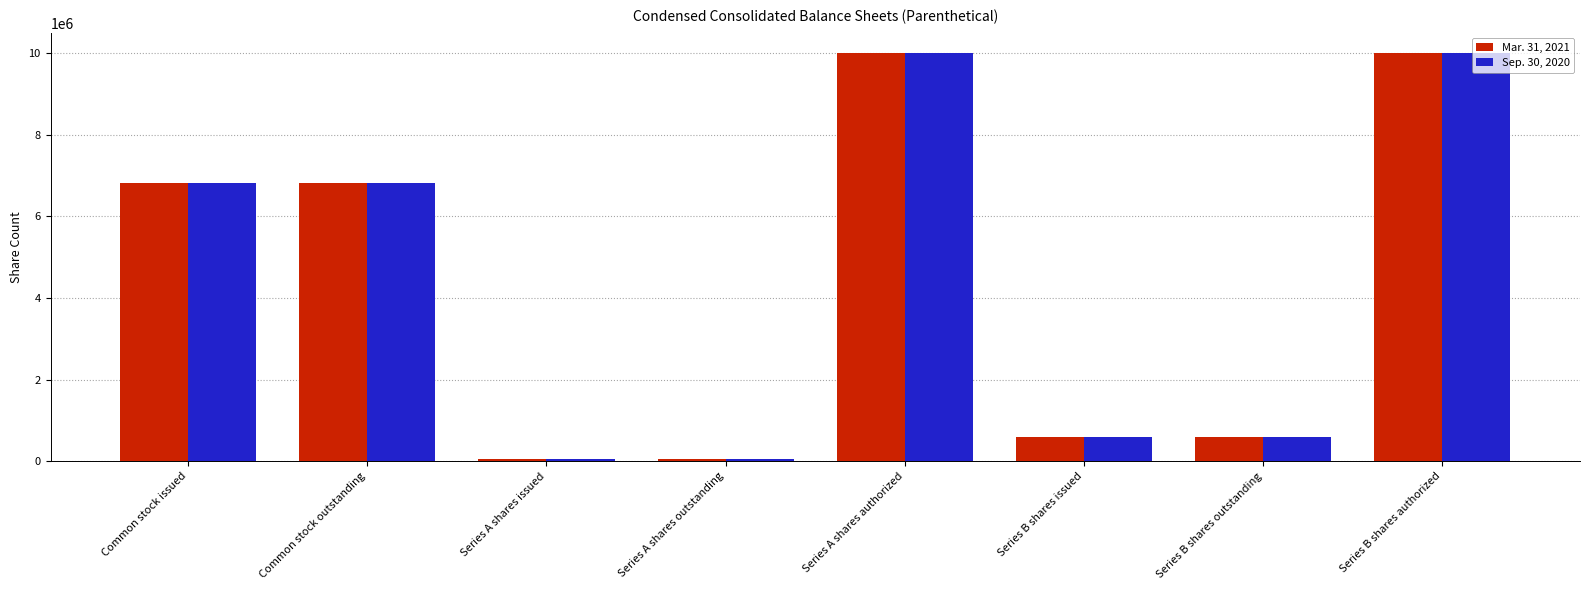

What is the minimum value shown in the chart?

50000